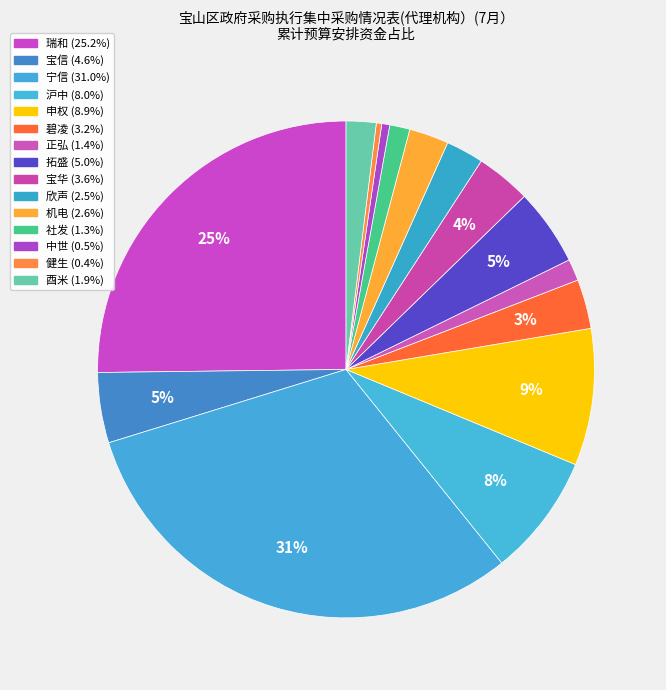

Does 申权 account for over 50% of the chart?

No